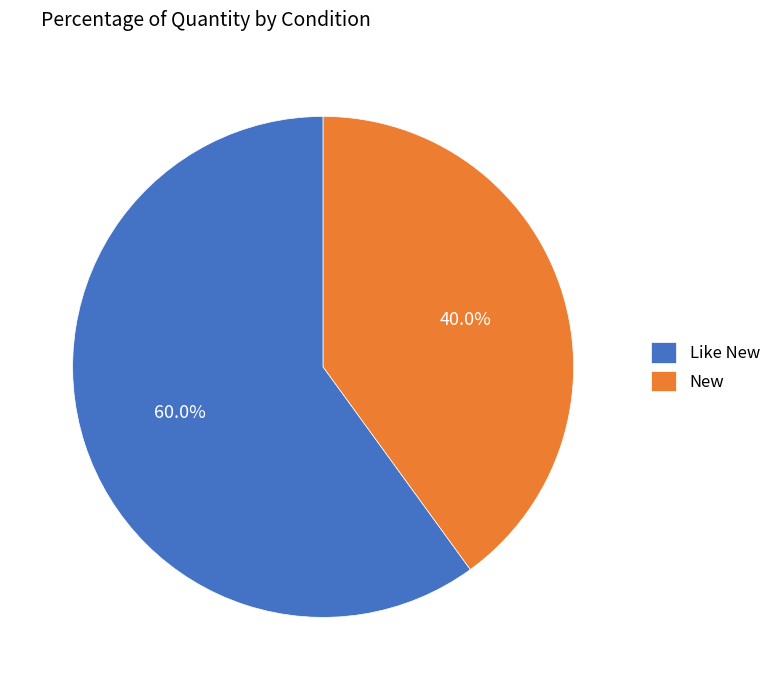

True or false: Like New accounts for 72% of the total.

False